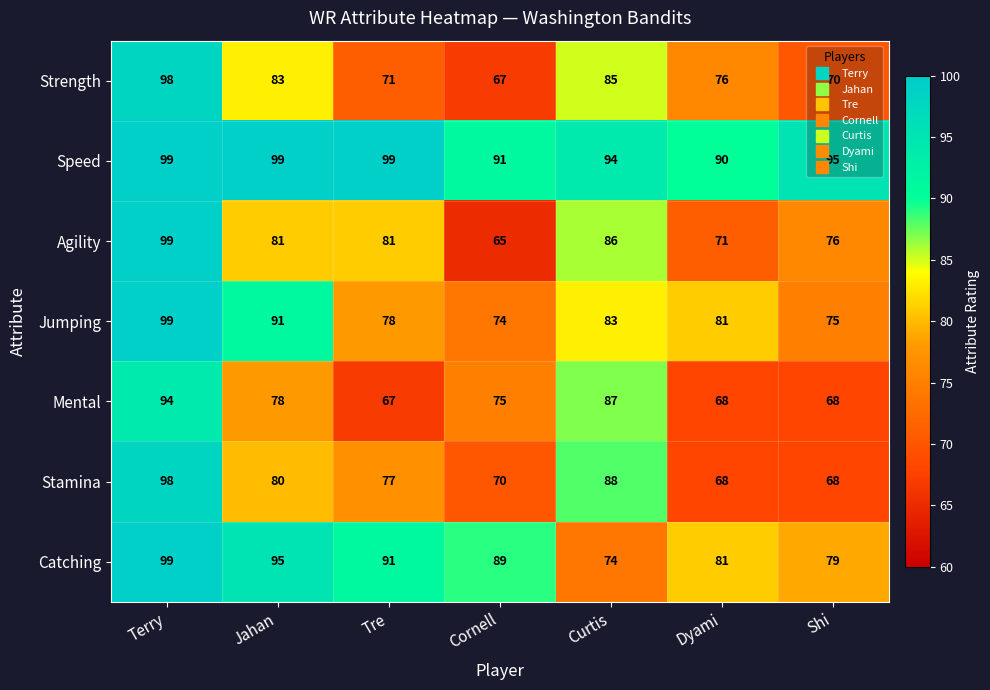

What is the sum of the Strength values at Cornell and Shi?

137